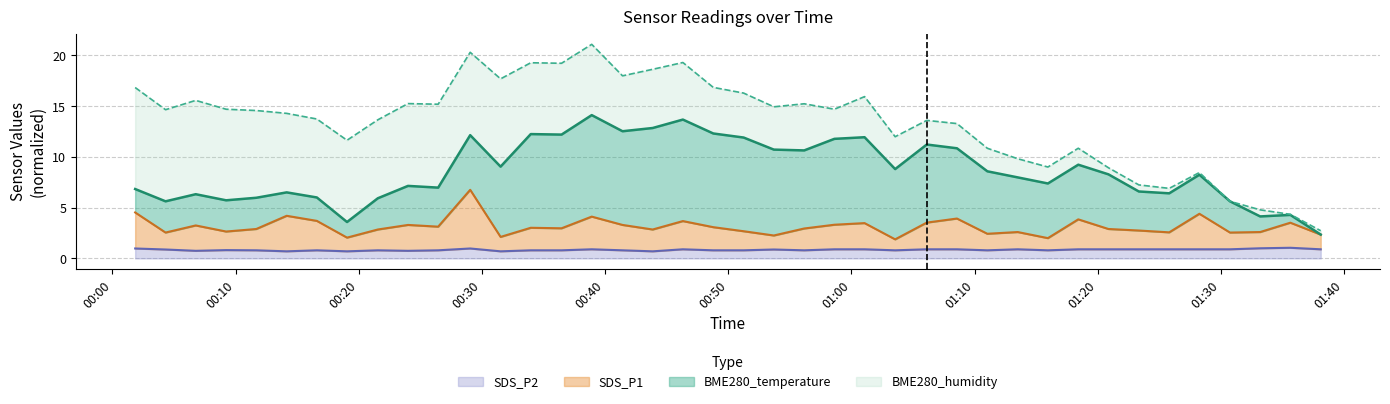

Where does the SDS_P1 series first go above 2?

2023/12/31 00:01:51